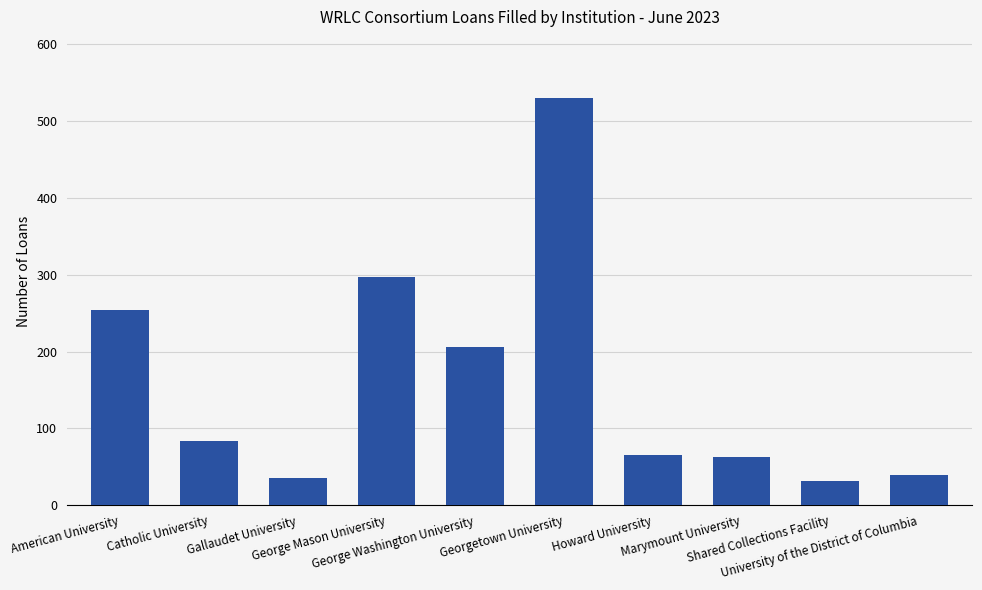

What is the average value?

161